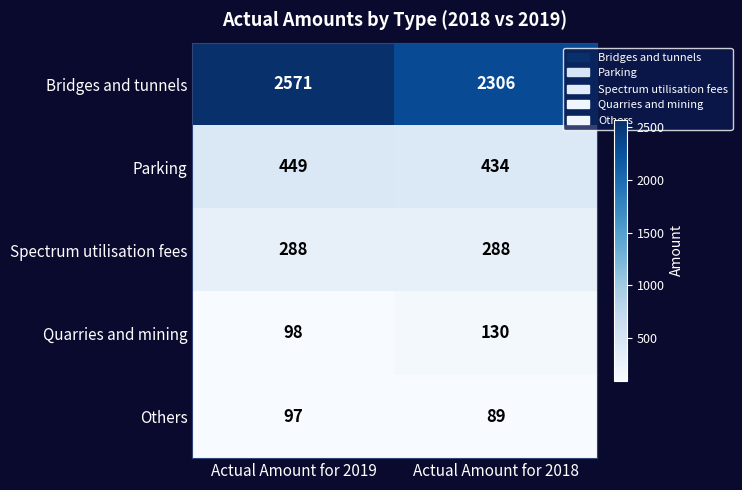

Which label corresponds to the smallest value in the chart?

Actual Amount for 2018